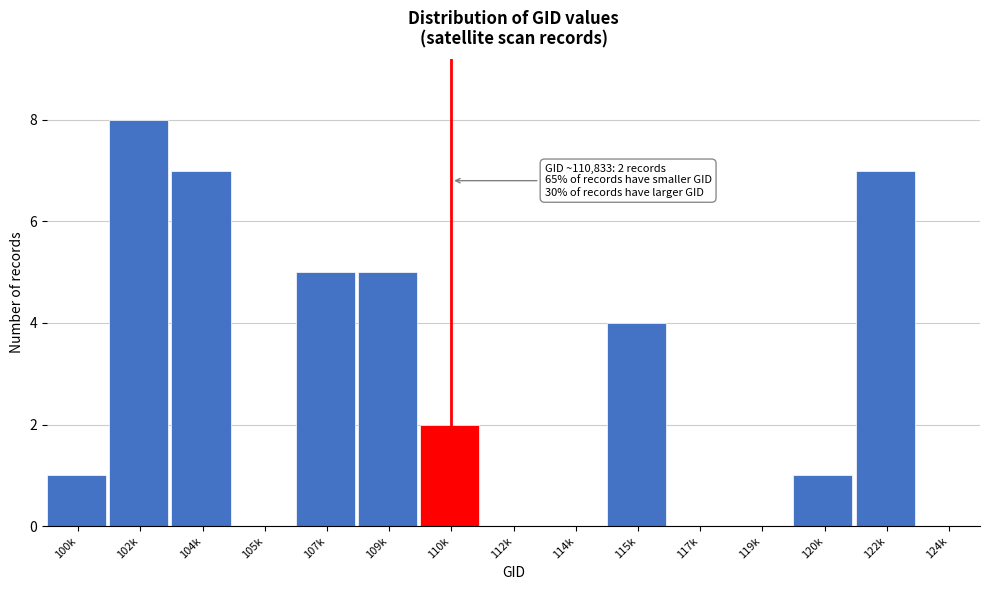

Reading left to right, list all the values displayed in this chart.

100k=1	102k=8	104k=7	105k=0	107k=5	109k=5	110k=2	112k=0	114k=0	115k=4	117k=0	119k=0	120k=1	122k=7	124k=0